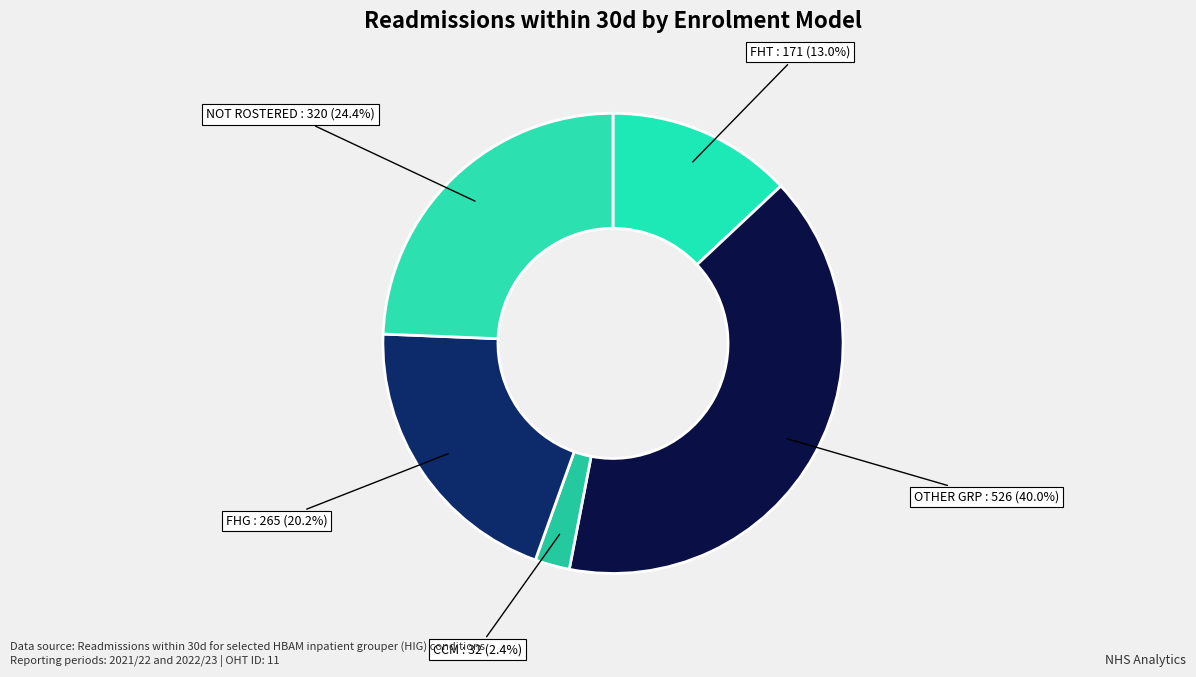

What is the ratio of the value at FHG to the value at NOT ROSTERED?

0.8